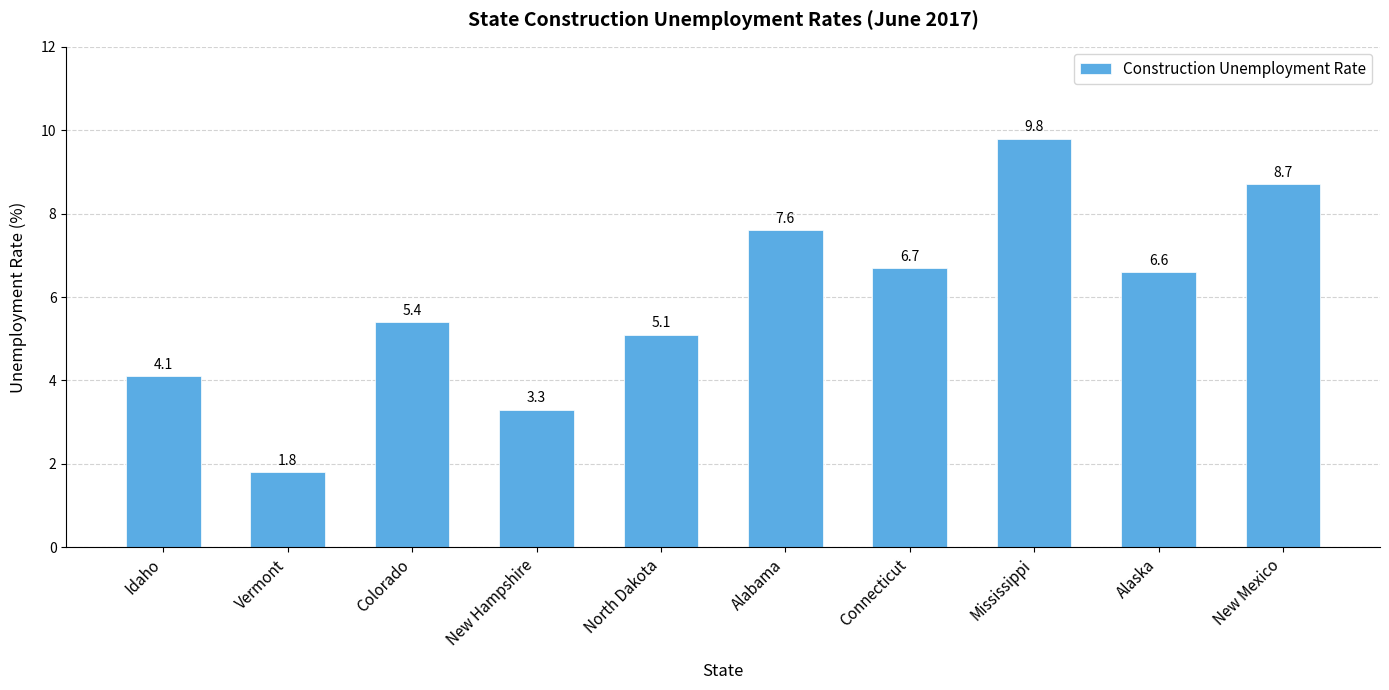

What is the difference between the maximum and minimum values?

8.0